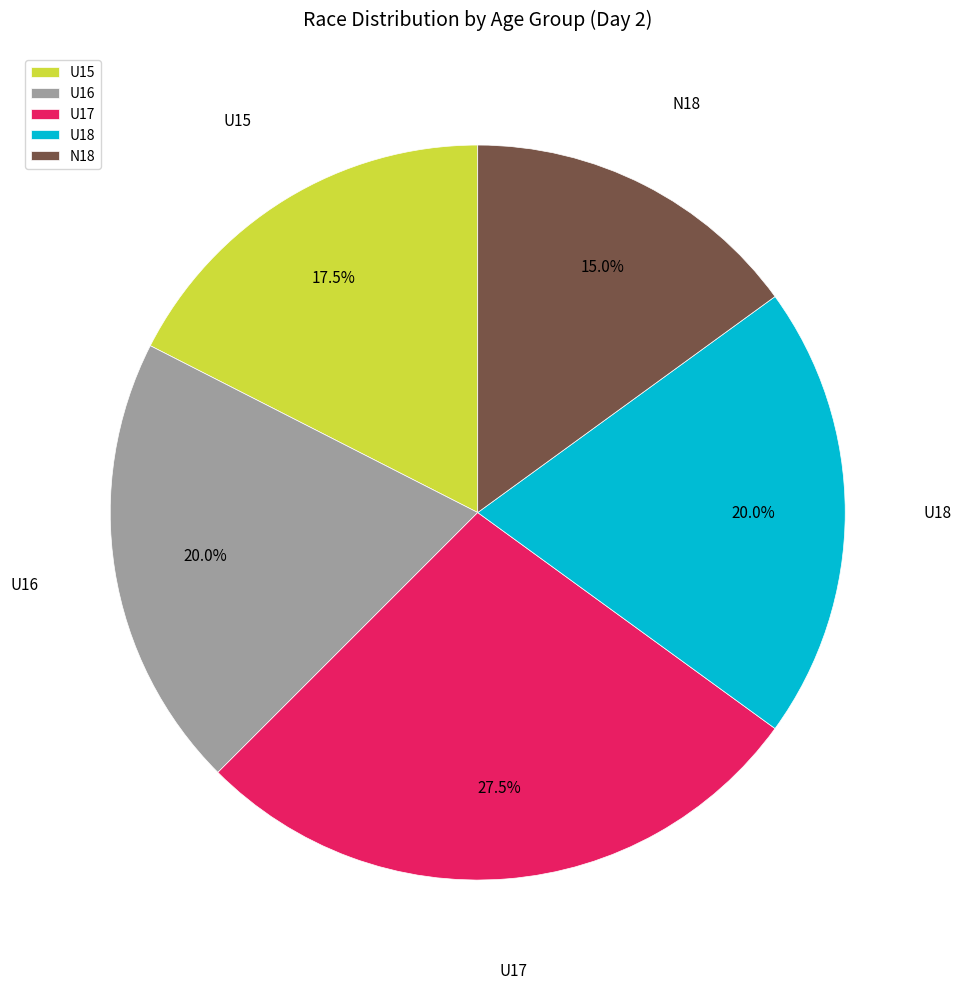

What is the ratio of the value at U17 to the value at N18?

1.8